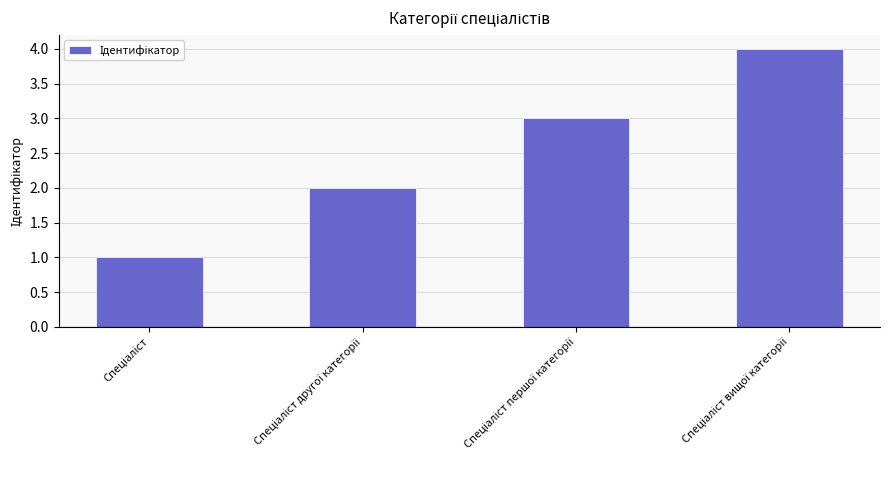

What is the greatest value displayed?

4